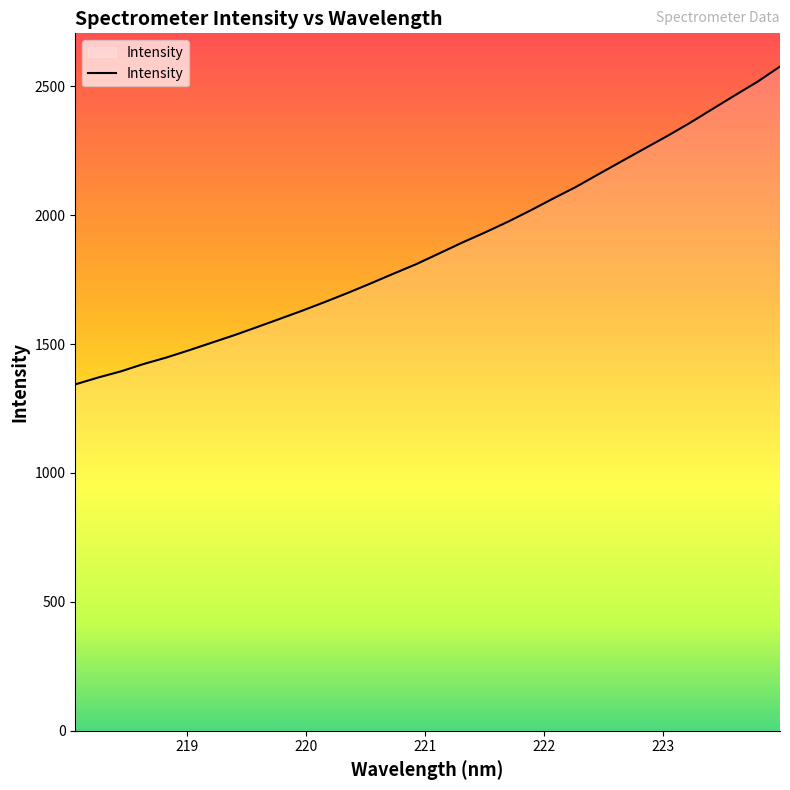

What is the greatest value displayed?

2576.1